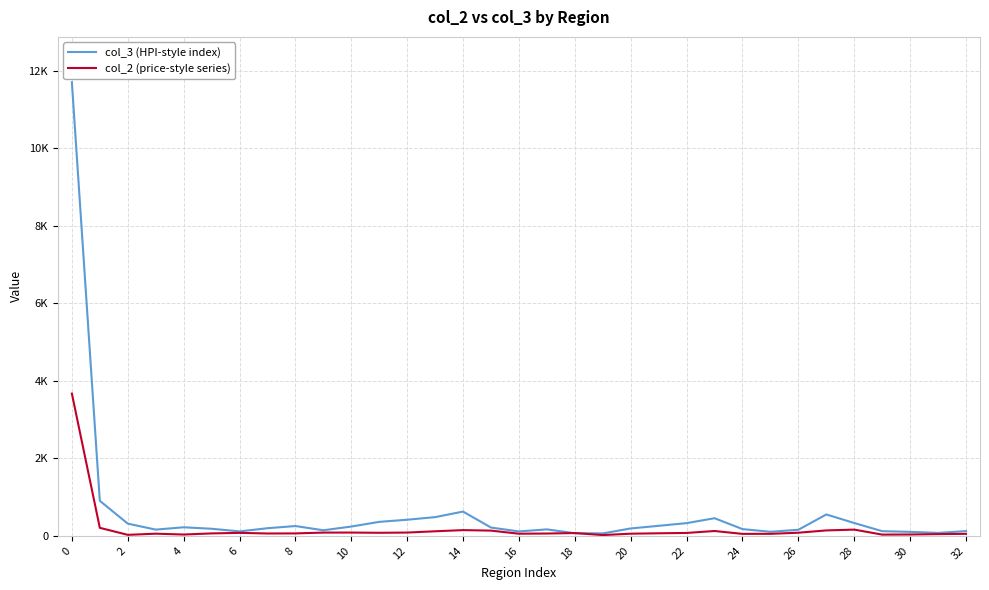

Does the chart have visible grid lines?

Yes